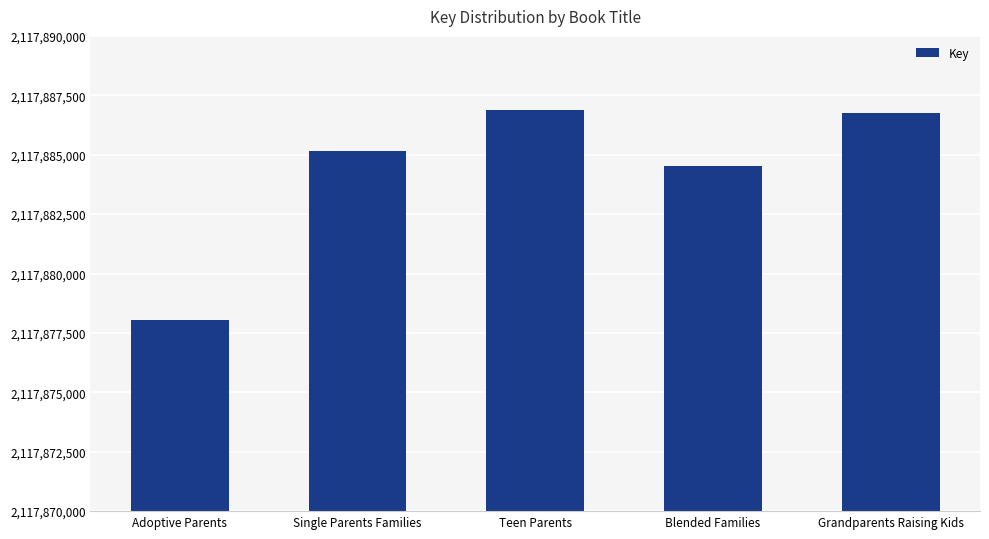

Reading left to right, list all the values displayed in this chart.

2117878061	2117885164	2117886902	2117884542	2117886770